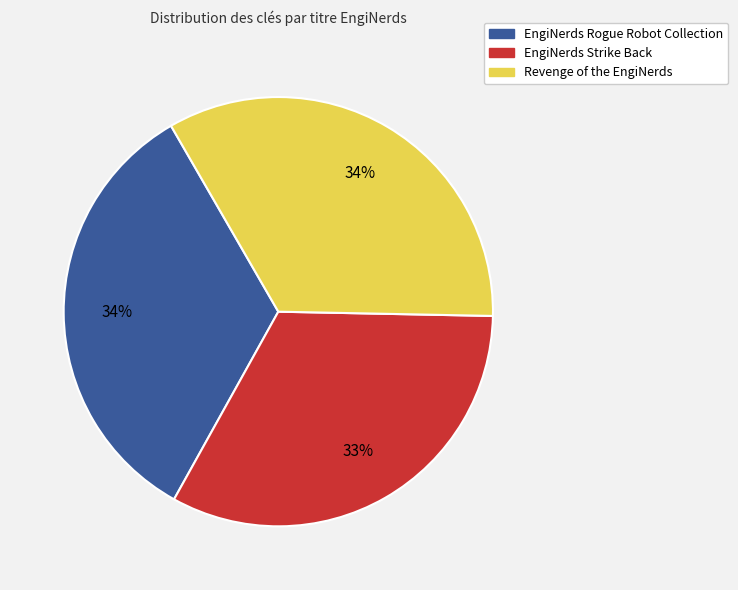

What is the smallest slice in the pie chart?

EngiNerds Strike Back